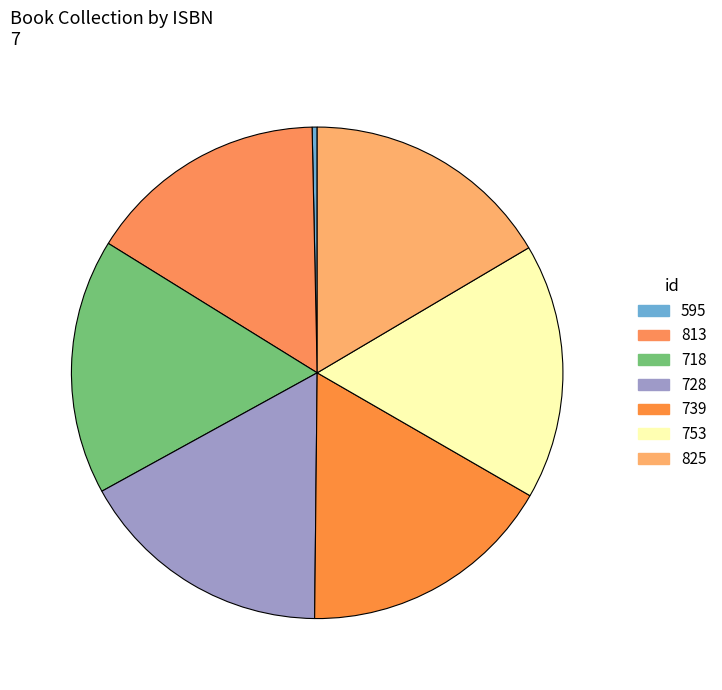

How many slices are in this pie chart?

7